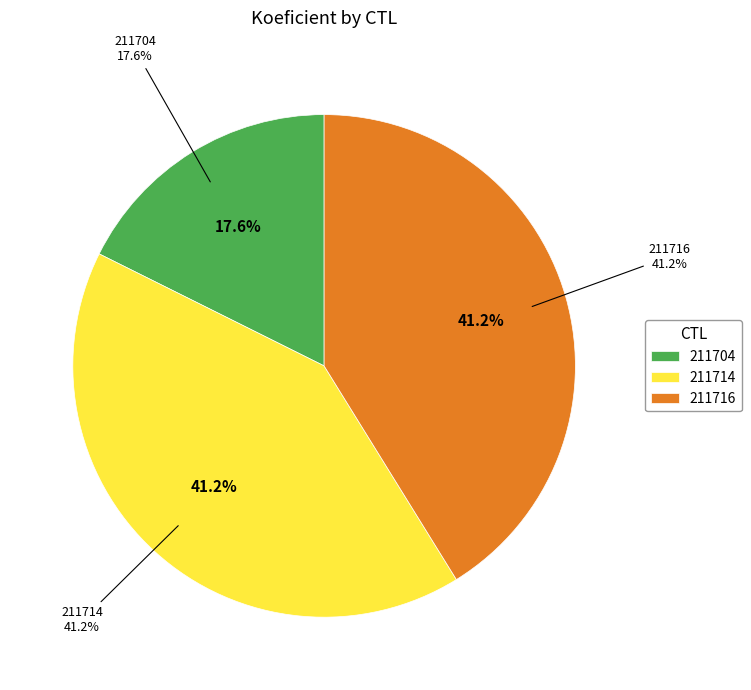

Is it true that 211704 is 18% of the pie?

True